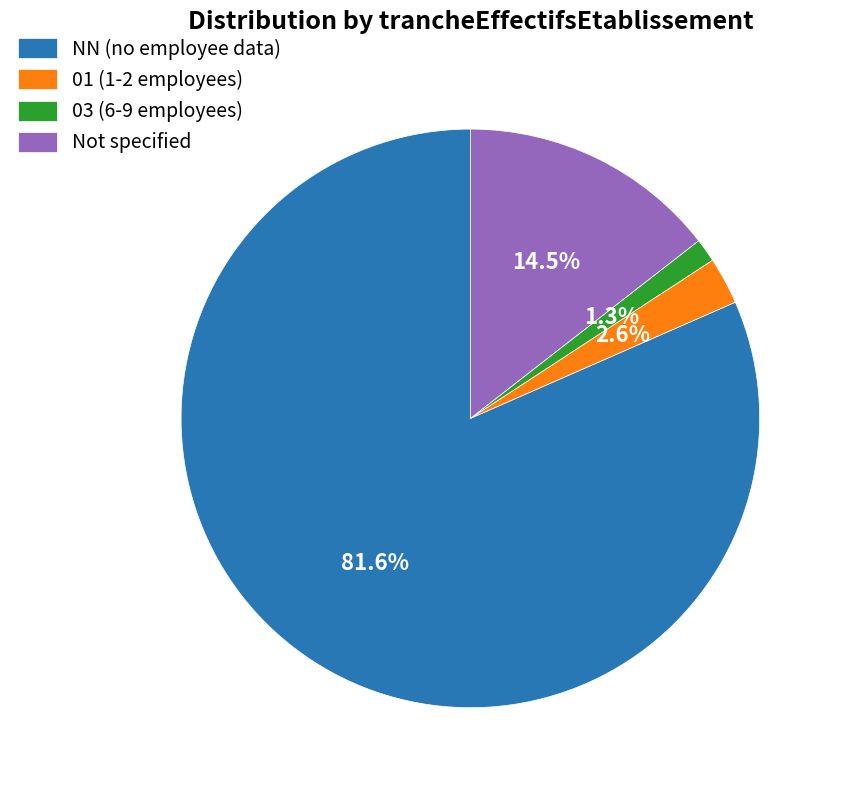

Do 03 (6-9 employees) and 01 (1-2 employees) together represent more than half of the pie?

No